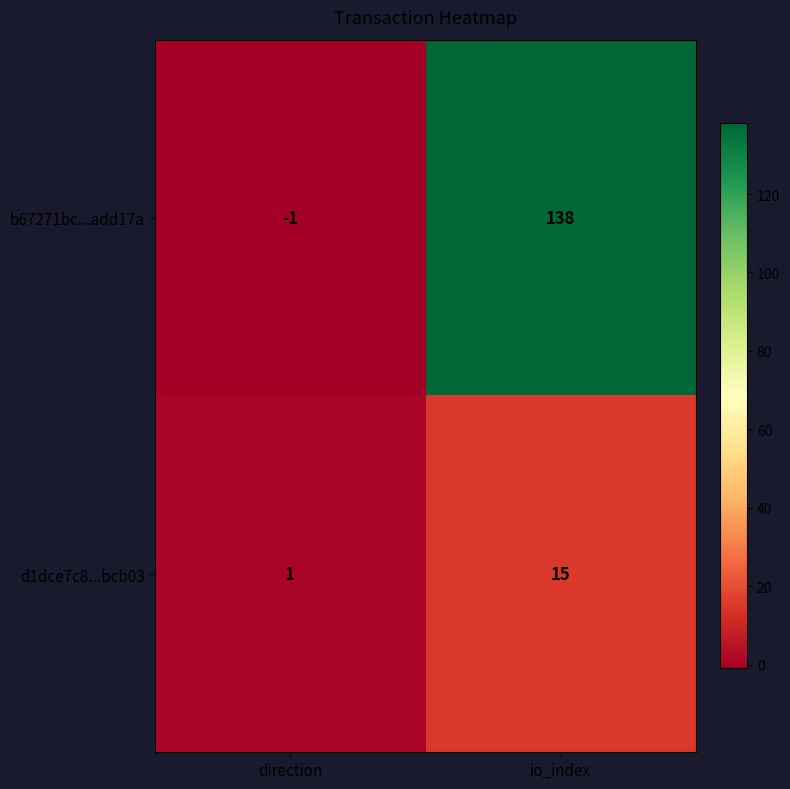

Which label corresponds to the largest value in the chart?

io_index